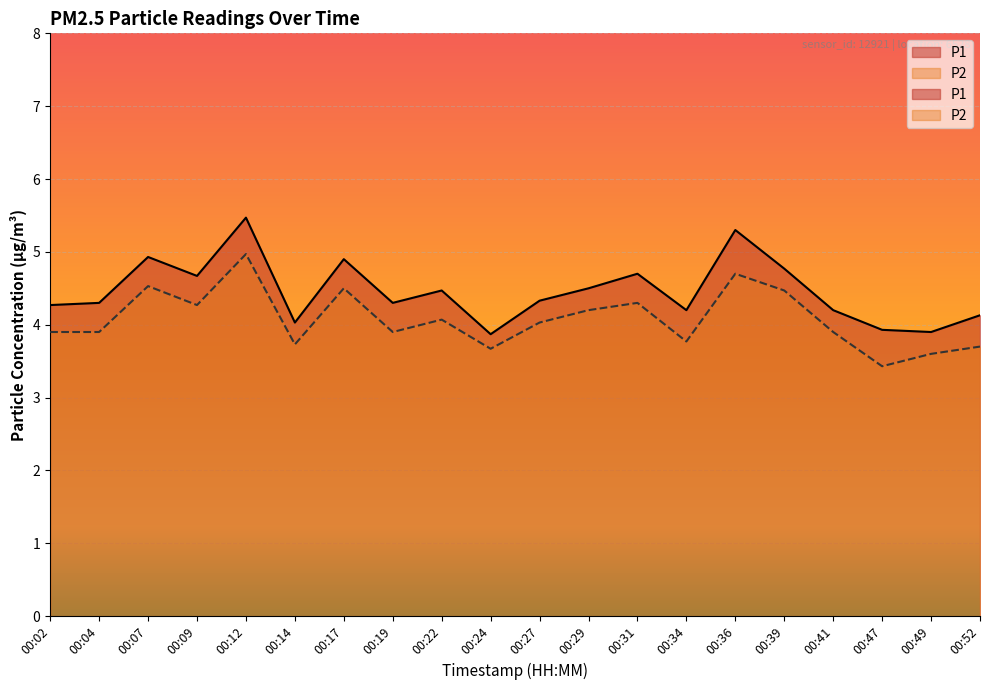

How many values in the P1 series exceed 4?

17